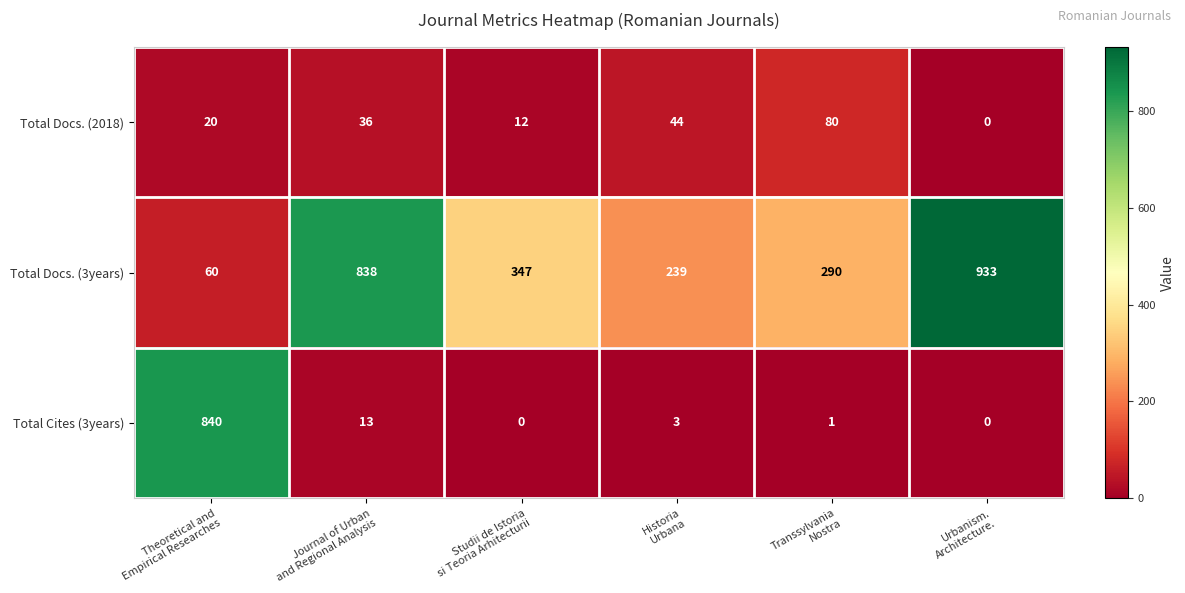

What is the greatest value displayed?

933